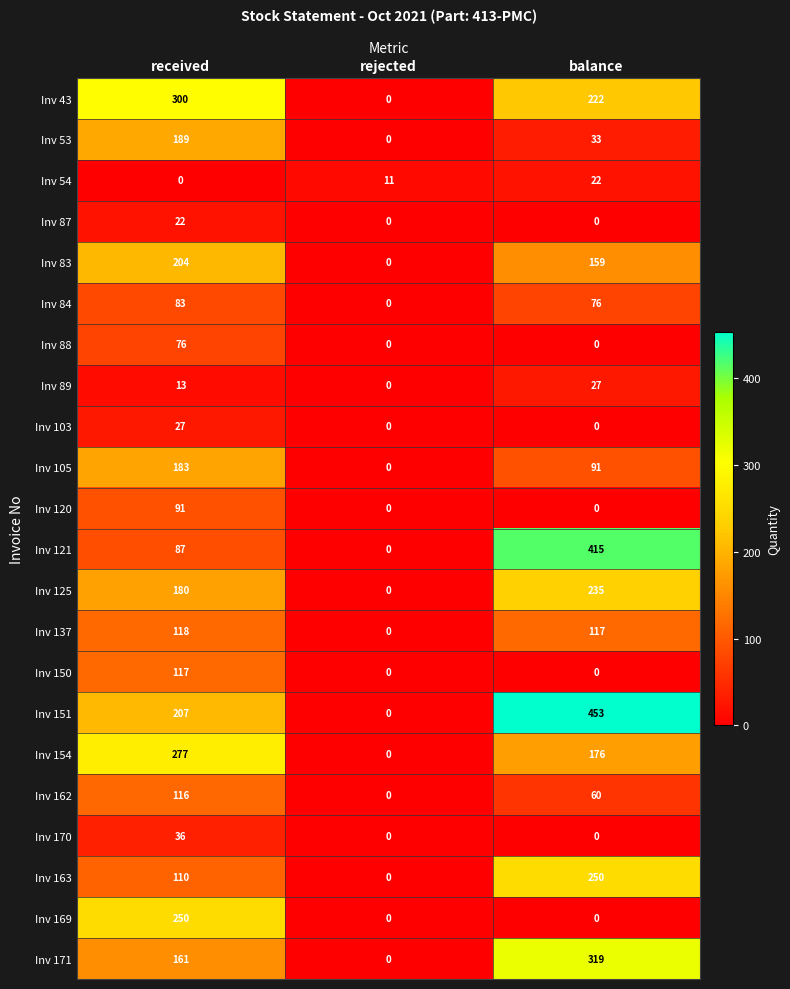

Which series has the largest total across all categories?

Inv 151